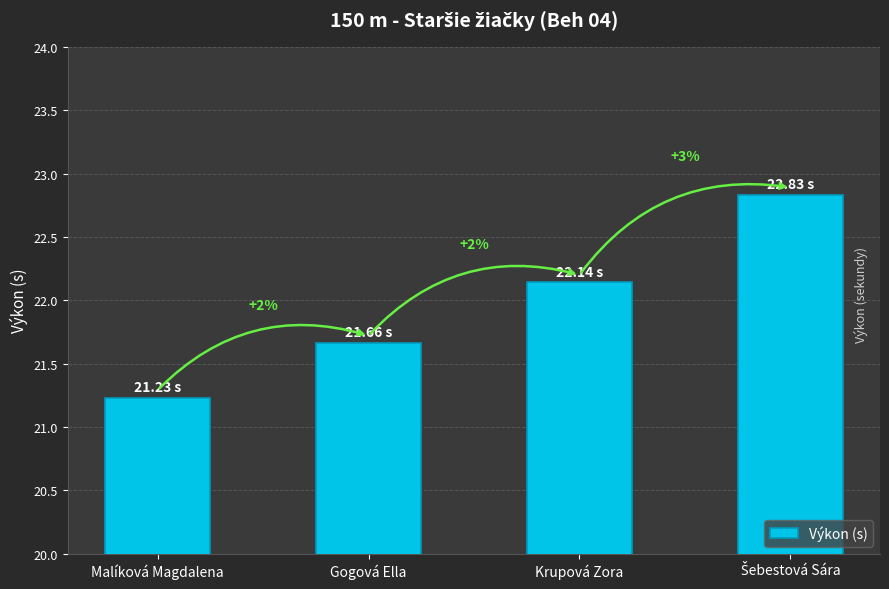

What is the maximum value shown in the chart?

22.8